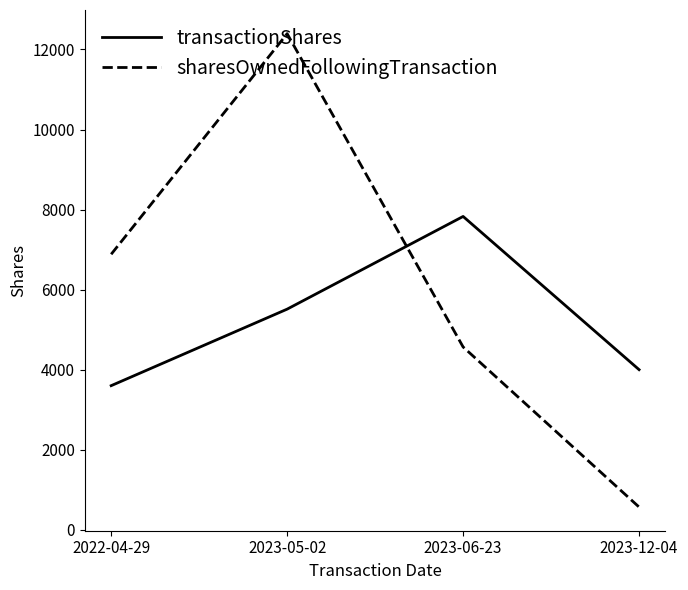

Reading right to left, extract all data points from this chart.

transactionShares: 2023-12-04=4000	2023-06-23=7828	2023-05-02=5512	2022-04-29=3600
sharesOwnedFollowingTransaction: 2023-12-04=567	2023-06-23=4567	2023-05-02=12395	2022-04-29=6883